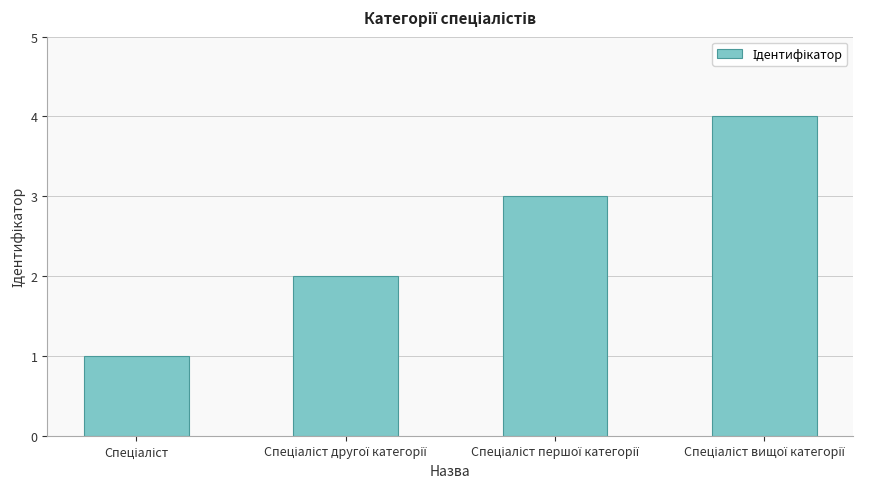

What is the maximum value shown in the chart?

4